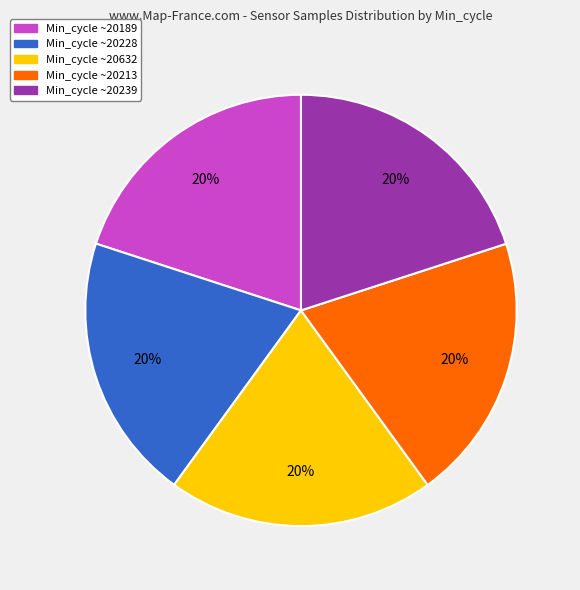

To the nearest percent, what is the average slice percentage?

20%